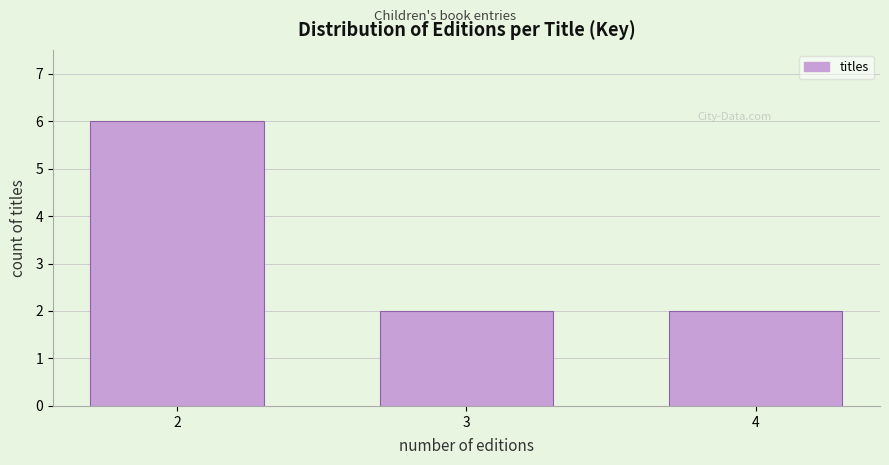

Reading left to right, list all the values displayed in this chart.

6	2	2